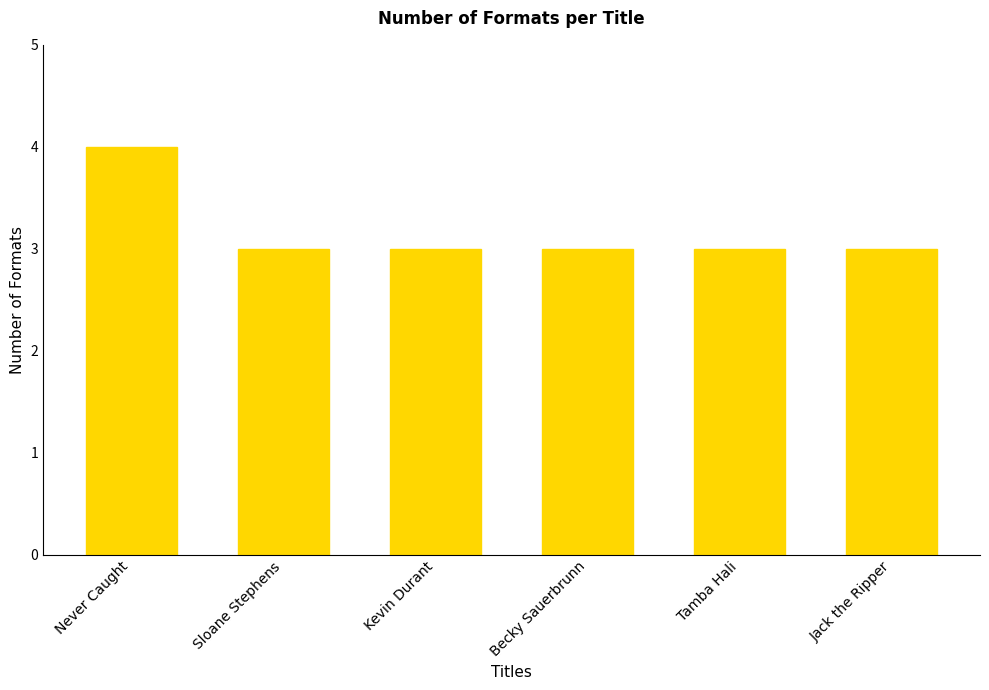

What is the minimum value shown in the chart?

3